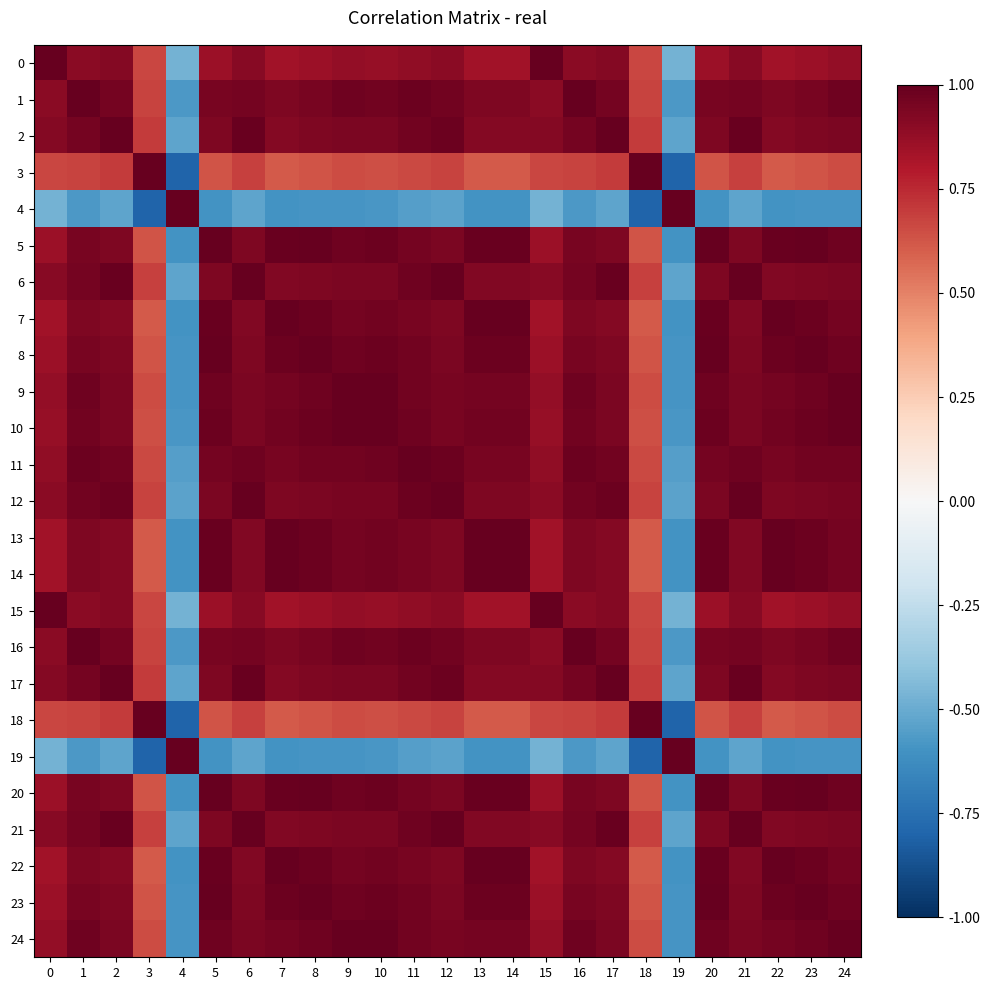

Rank the series at 12 from lowest to highest value.

4, 19, 3, 18, 0, 15, 7, 13, 14, 22, 5, 20, 8, 23, 9, 24, 10, 1, 16, 11, 2, 17, 6, 21, 12